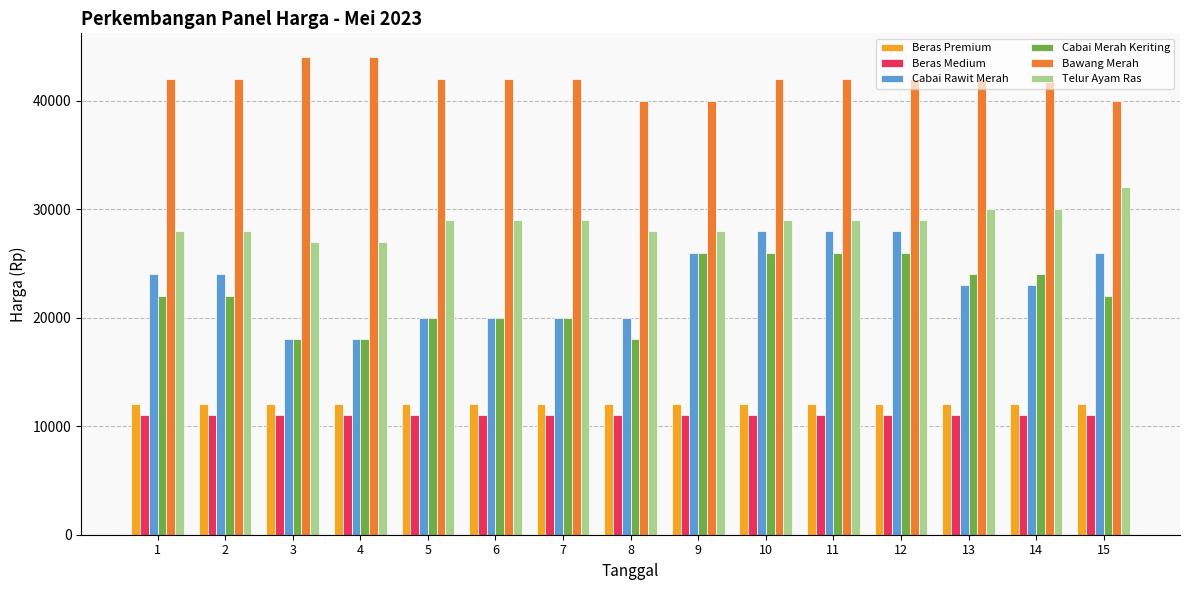

What is the total value across all series at 5?

134000